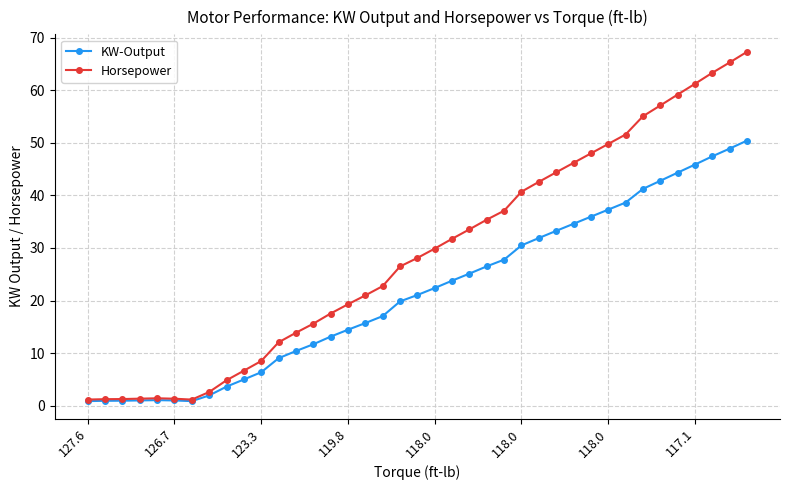

What is the greatest value displayed?

67.3